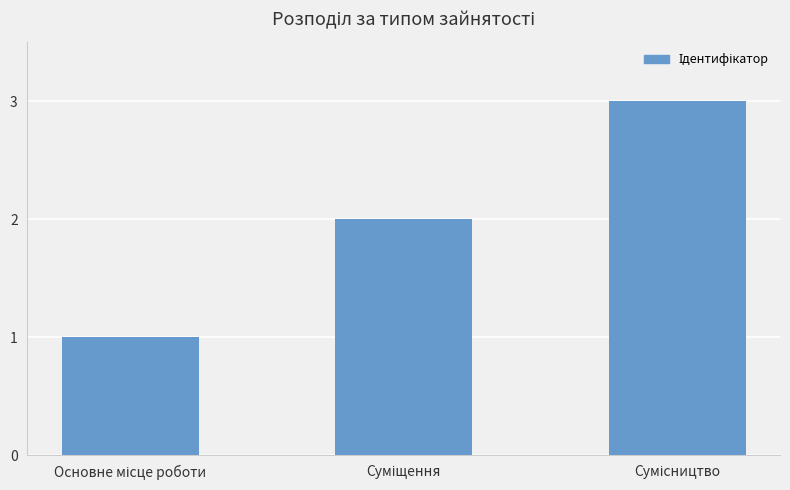

What is the sum of all values?

6